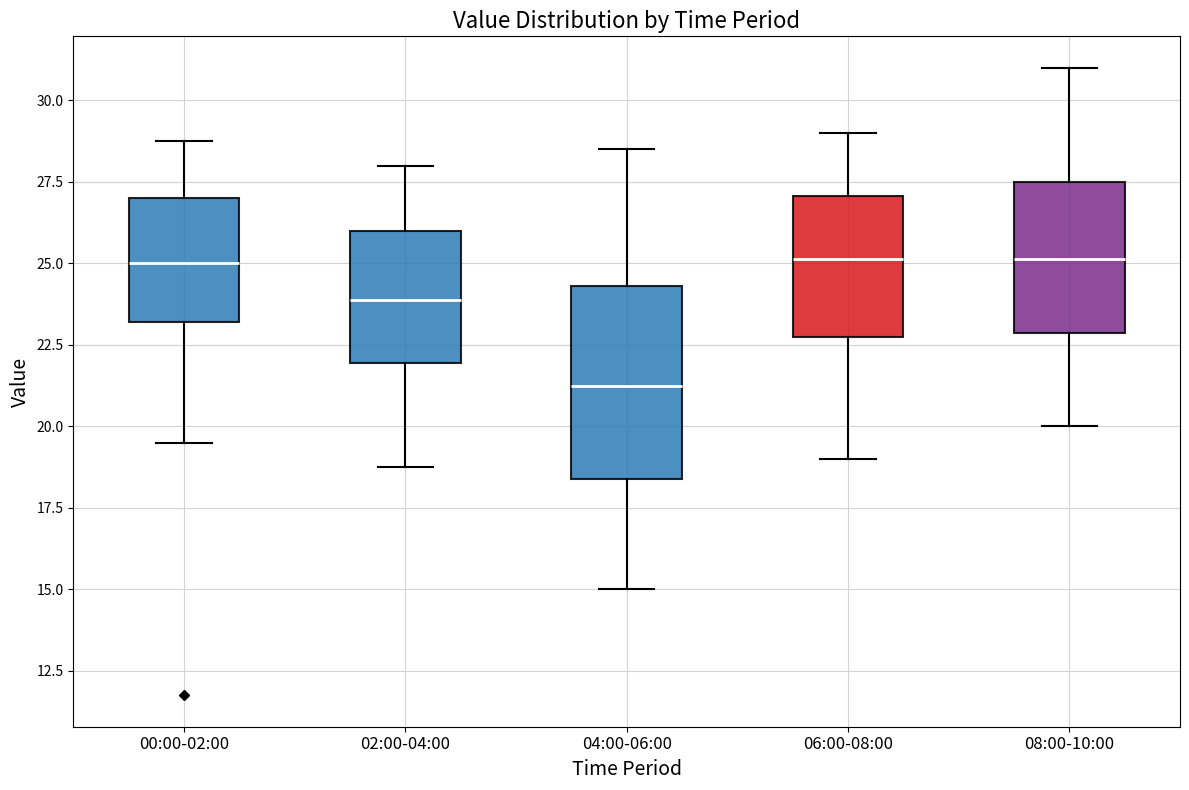

Which box is the tallest, from its lower edge to its upper edge?

04:00-06:00